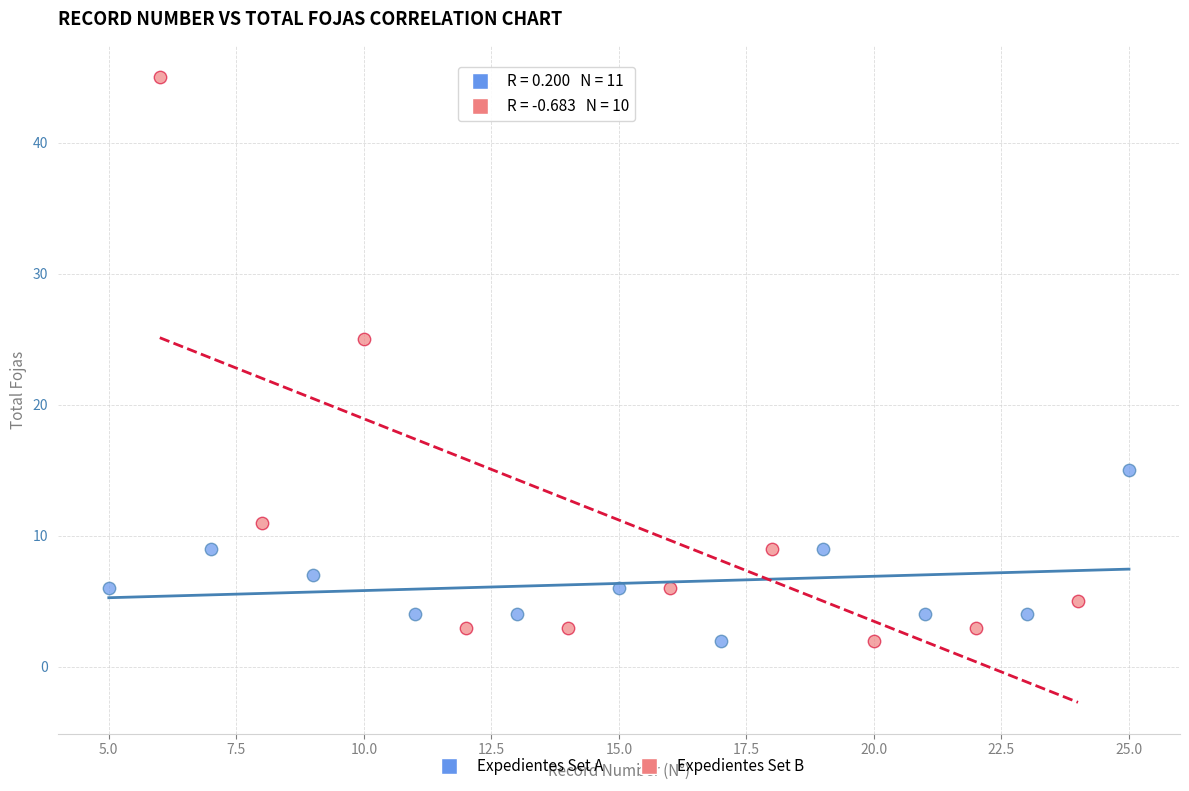

Which series reaches the maximum Y coordinate?

Expedientes Set B